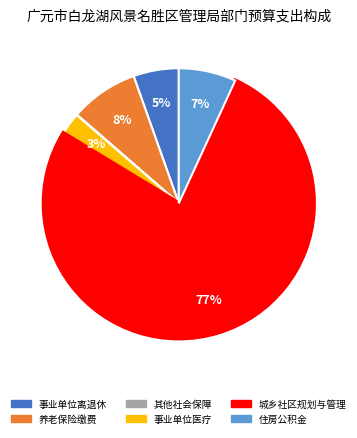

To the nearest percent, what is the difference between the largest and smallest slice percentages?

77%